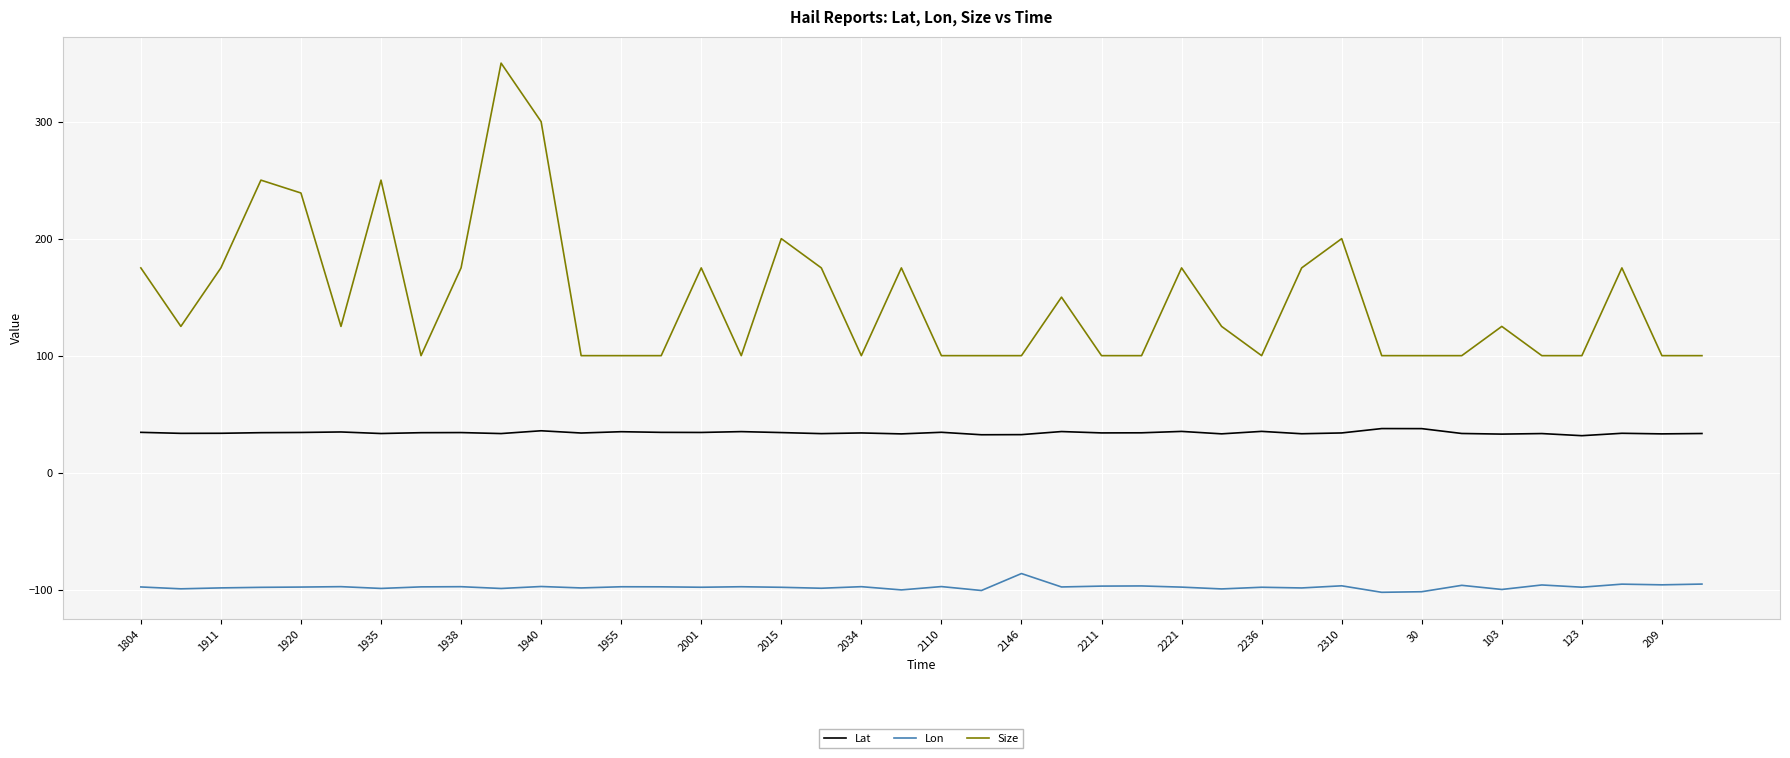

List the series in order of their peak value, highest first.

Size, Lat, Lon